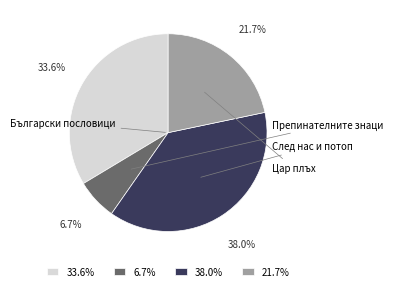

Does any single category account for the majority?

No